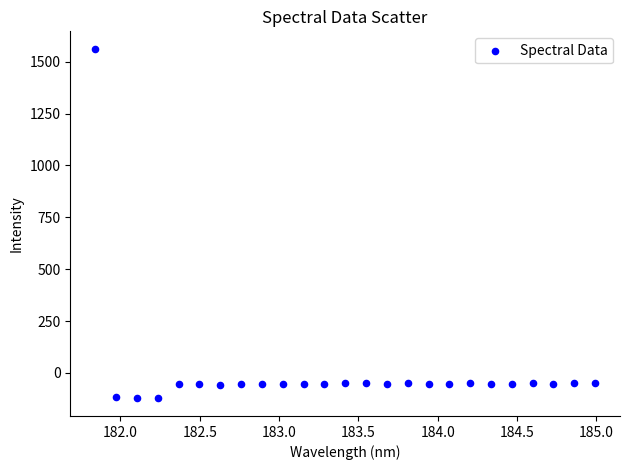

What is the range of X values (max minus min)?

3.1